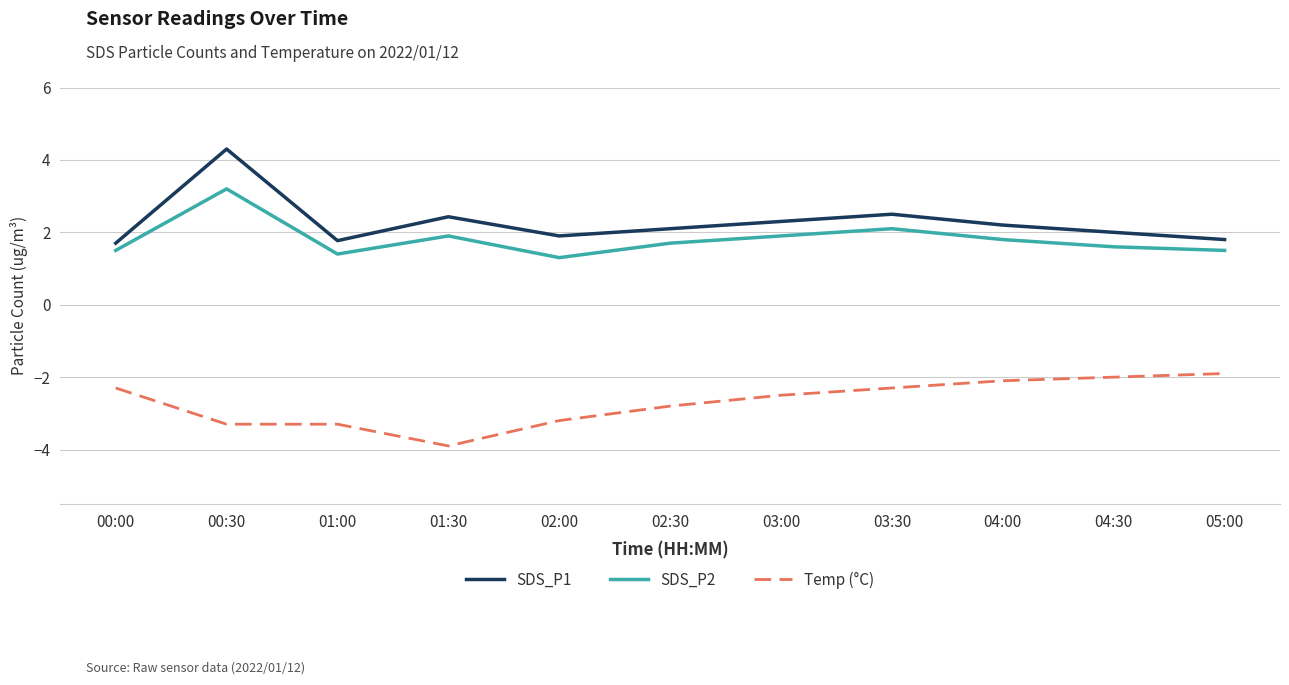

Reading right to left, transcribe all the data shown in this chart.

SDS_P1: 05:00=1.8	04:30=2.0	04:00=2.2	03:30=2.5	03:00=2.3	02:30=2.1	02:00=1.9	01:30=2.4	01:00=1.8	00:30=4.3	00:00=1.7
SDS_P2: 05:00=1.5	04:30=1.6	04:00=1.8	03:30=2.1	03:00=1.9	02:30=1.7	02:00=1.3	01:30=1.9	01:00=1.4	00:30=3.2	00:00=1.5
Temp (°C): 05:00=-1.9	04:30=-2.0	04:00=-2.1	03:30=-2.3	03:00=-2.5	02:30=-2.8	02:00=-3.2	01:30=-3.9	01:00=-3.3	00:30=-3.3	00:00=-2.3